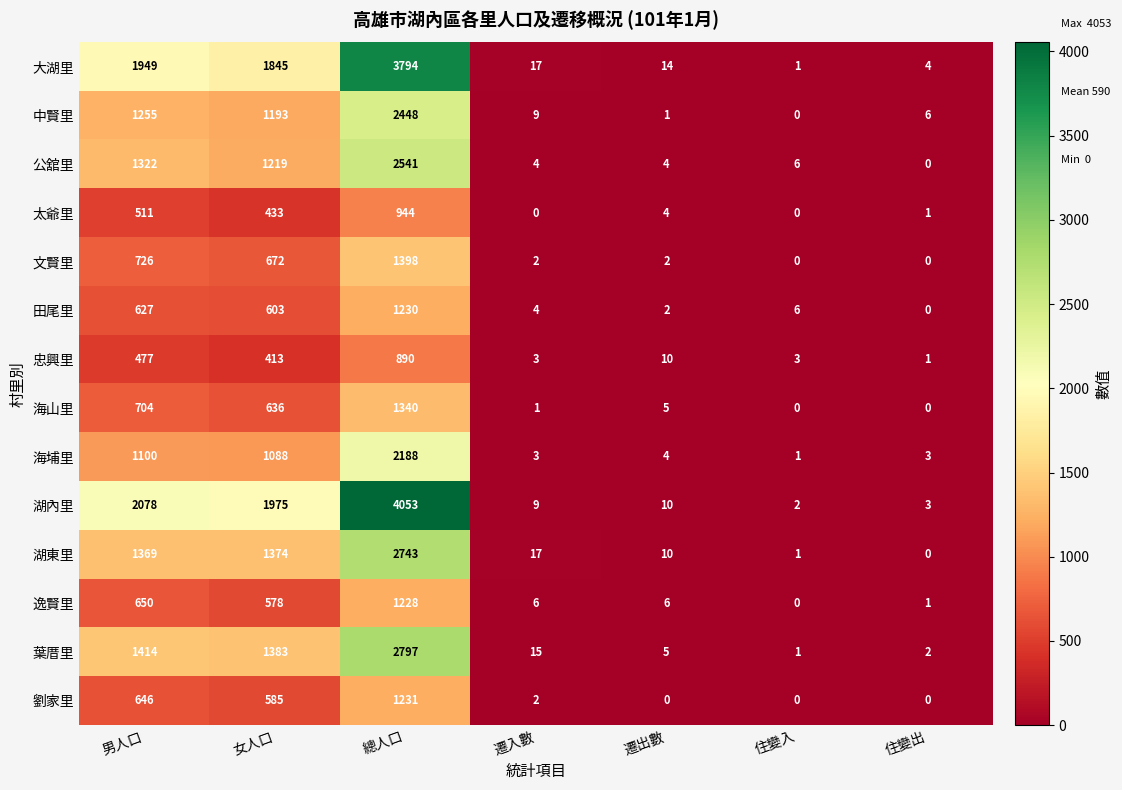

What is the maximum value shown in the chart?

4053